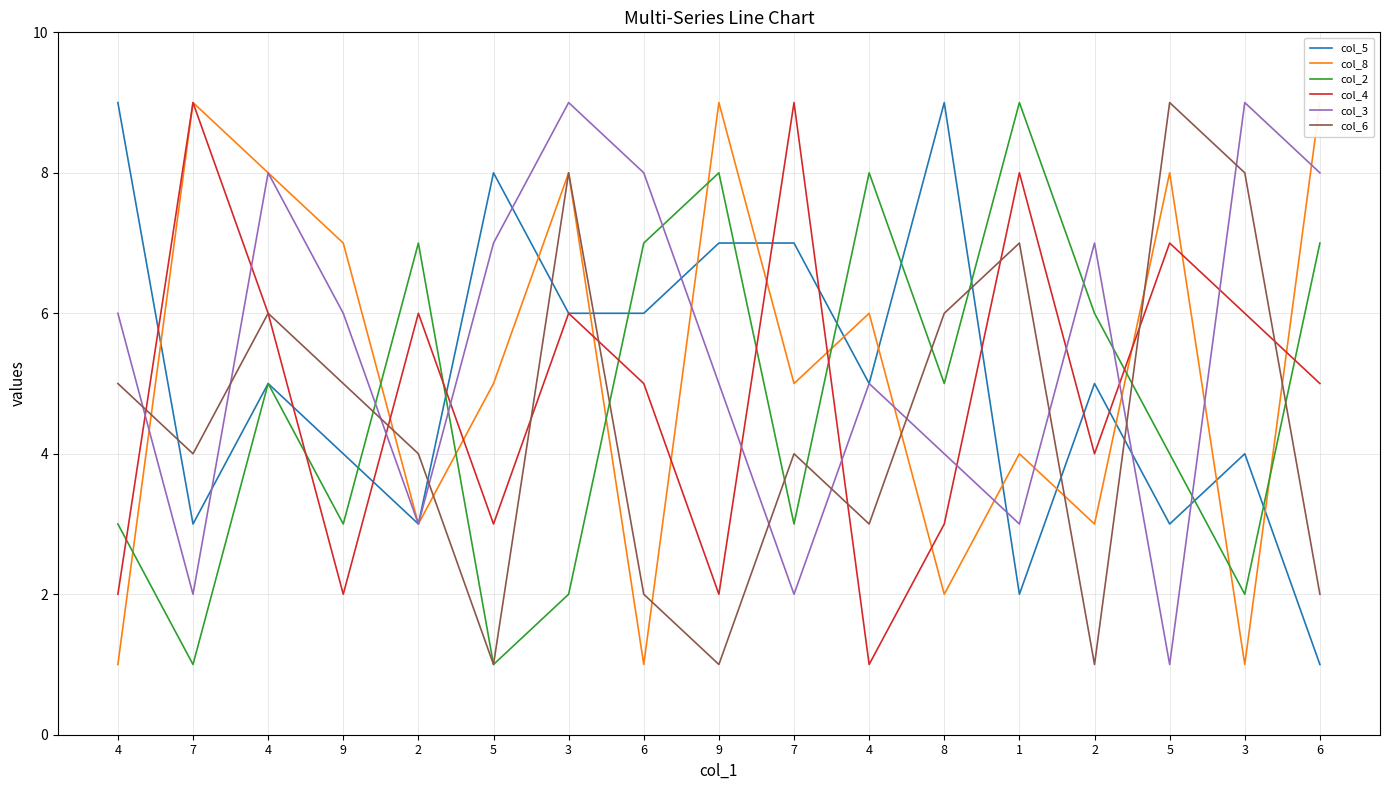

What is the label of the 12th point from the left?

8